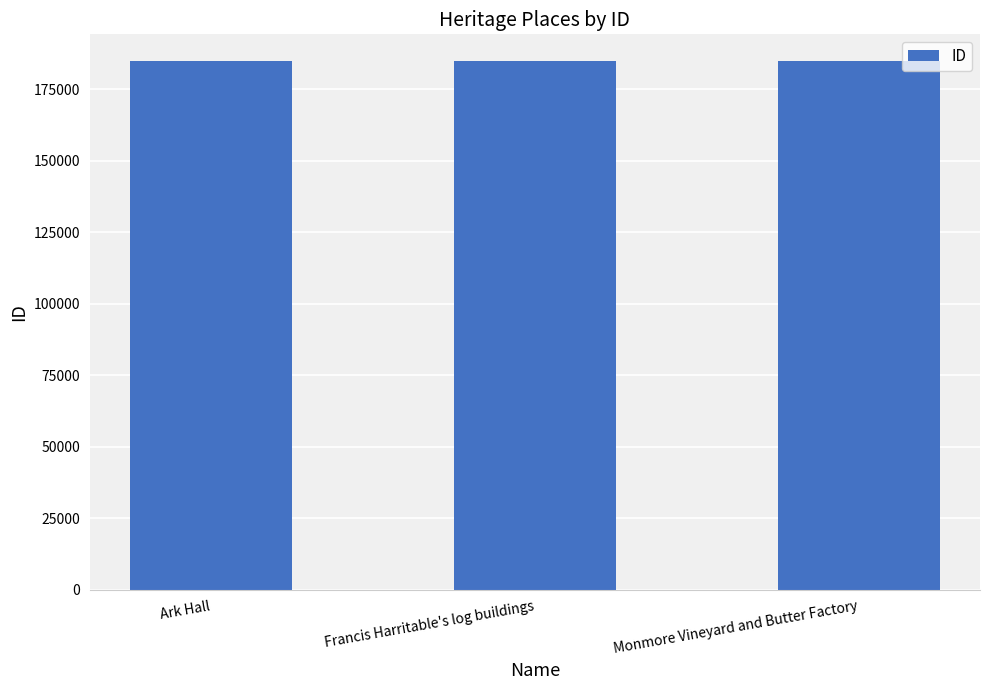

What is the ratio of the value at Francis Harritable's log buildings to the value at Ark Hall?

1.0